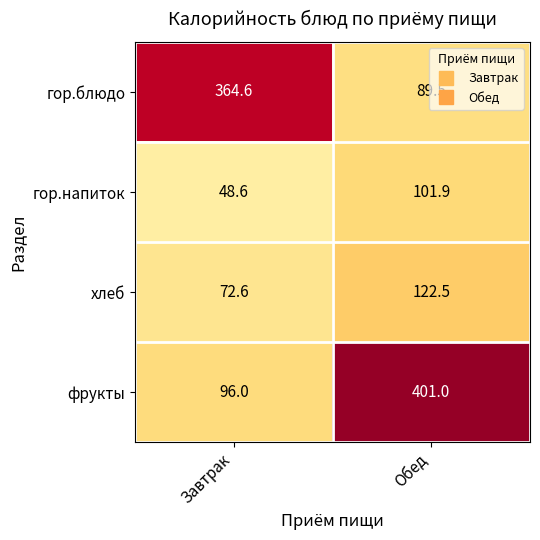

What is the sum of the хлеб values at Обед and Завтрак?

195.1